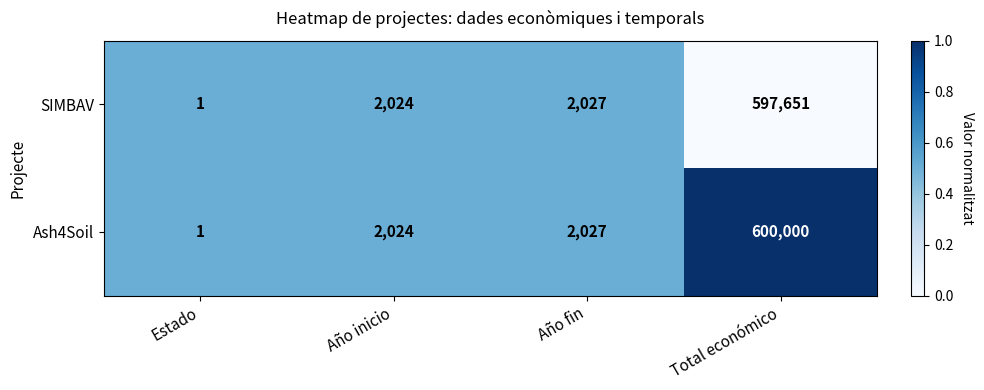

Rank the categories by Ash4Soil value from lowest to highest.

Estado, Año inicio, Año fin, Total económico